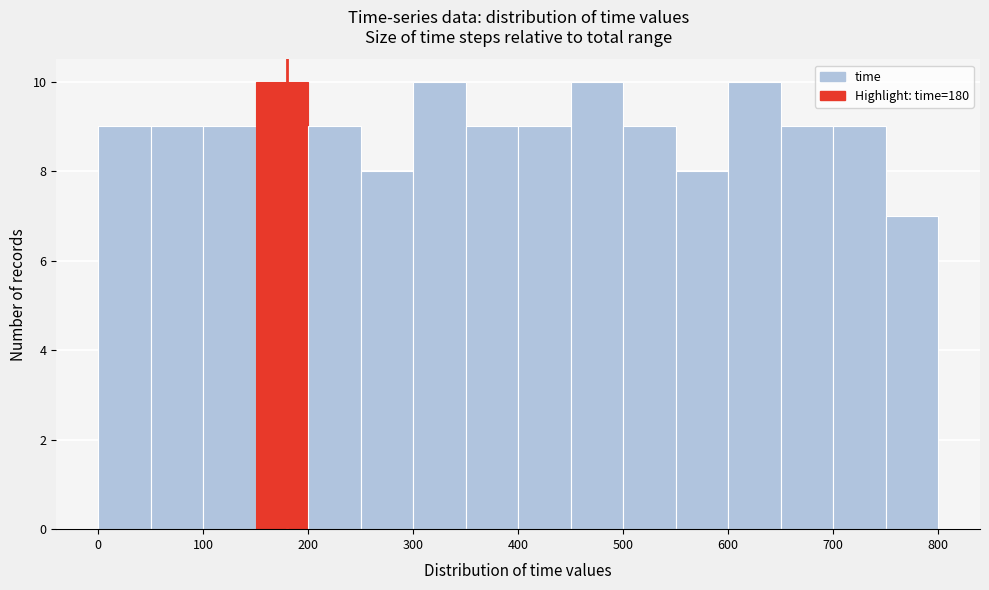

What is the height of the bar covering 650 to 700 on the x-axis? The values are not printed on the chart, so give them approximately, as read against the axis.

9